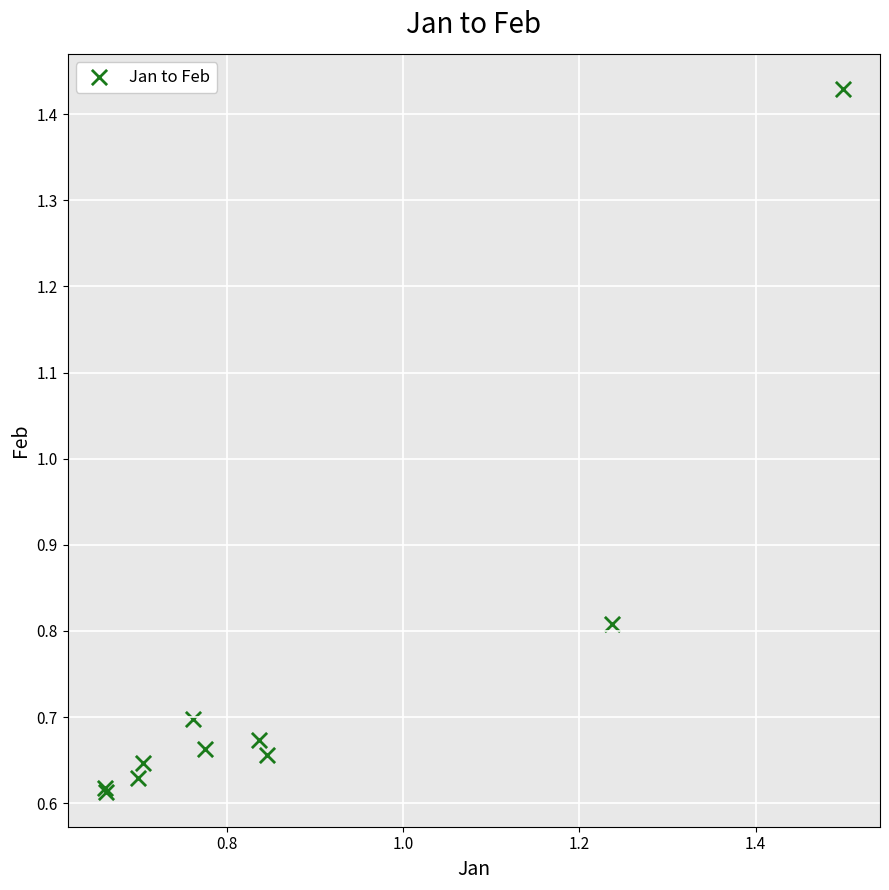

What Y value in the scatter plot is closest to 1?

0.8